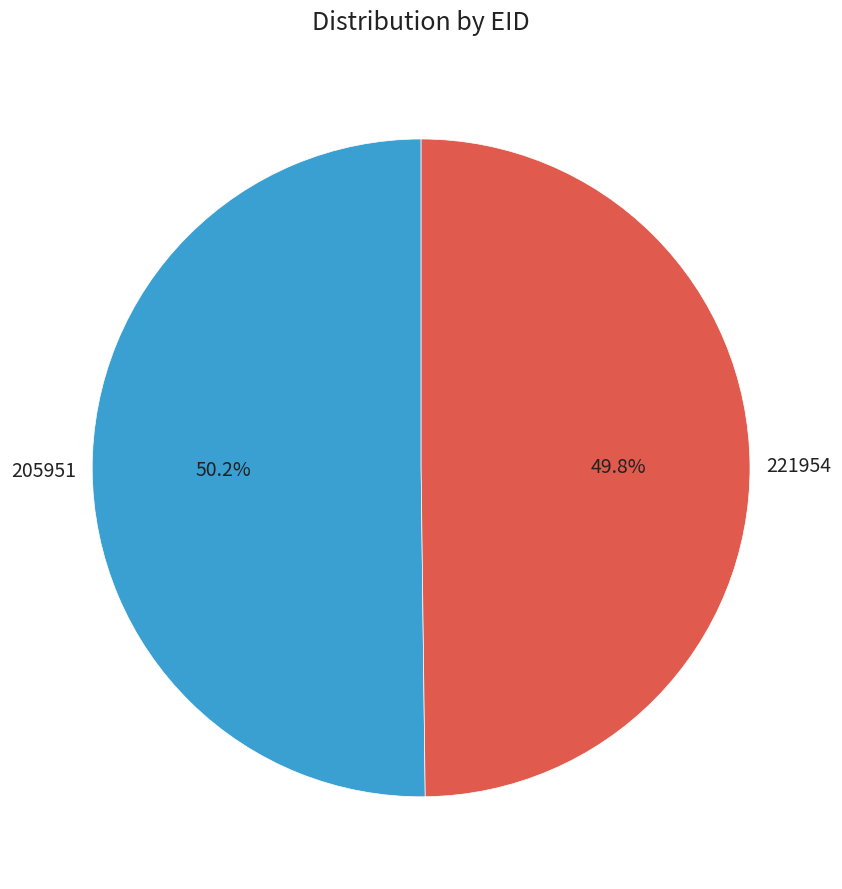

Count the number of slices in the pie.

2